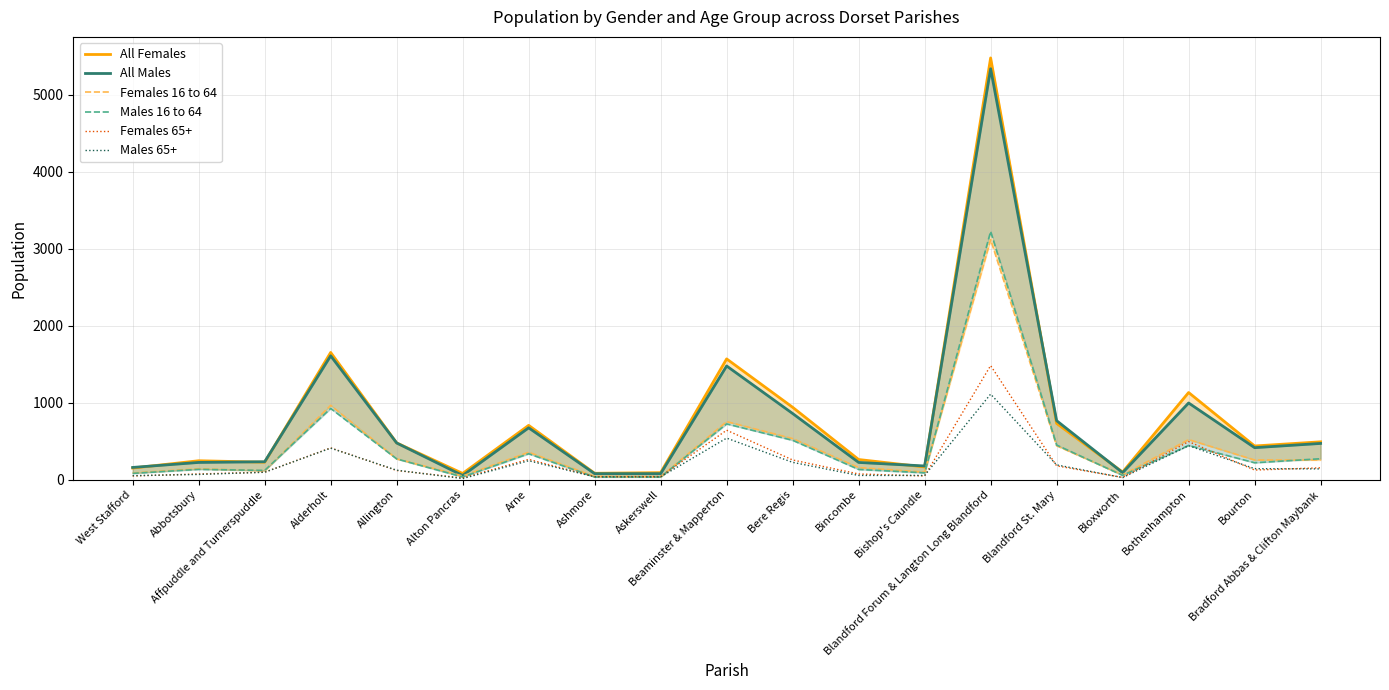

Reading left to right, list all the values displayed in this chart.

All Females: West Stafford=150	Abbotsbury=245	Affpuddle and Turnerspuddle=226	Alderholt=1653	Allington=477	Alton Pancras=80	Arne=705	Ashmore=82	Askerswell=90	Beaminster & Mapperton=1569	Bere Regis=940	Bincombe=261	Bishop's Caundle=164	Blandford Forum & Langton Long Blandford=5482	Blandford St. Mary=730	Bloxworth=98	Bothenhampton=1132	Bourton=437	Bradford Abbas & Clifton Maybank=491
All Males: West Stafford=158	Abbotsbury=223	Affpuddle and Turnerspuddle=232	Alderholt=1609	Allington=476	Alton Pancras=53	Arne=673	Ashmore=77	Askerswell=77	Beaminster & Mapperton=1477	Bere Regis=859	Bincombe=223	Bishop's Caundle=177	Blandford Forum & Langton Long Blandford=5342	Blandford St. Mary=766	Bloxworth=90	Bothenhampton=996	Bourton=415	Bradford Abbas & Clifton Maybank=470
Females 16 to 64: West Stafford=86	Abbotsbury=141	Affpuddle and Turnerspuddle=114	Alderholt=965	Allington=270	Alton Pancras=47	Arne=355	Ashmore=42	Askerswell=36	Beaminster & Mapperton=754	Bere Regis=533	Bincombe=156	Bishop's Caundle=97	Blandford Forum & Langton Long Blandford=3119	Blandford St. Mary=440	Bloxworth=61	Bothenhampton=520	Bourton=255	Bradford Abbas & Clifton Maybank=255
Males 16 to 64: West Stafford=81	Abbotsbury=133	Affpuddle and Turnerspuddle=119	Alderholt=925	Allington=269	Alton Pancras=34	Arne=336	Ashmore=33	Askerswell=34	Beaminster & Mapperton=724	Bere Regis=511	Bincombe=132	Bishop's Caundle=88	Blandford Forum & Langton Long Blandford=3226	Blandford St. Mary=449	Bloxworth=55	Bothenhampton=444	Bourton=219	Bradford Abbas & Clifton Maybank=271
Females 65+: West Stafford=47	Abbotsbury=73	Affpuddle and Turnerspuddle=96	Alderholt=412	Allington=118	Alton Pancras=21	Arne=263	Ashmore=38	Askerswell=40	Beaminster & Mapperton=642	Bere Regis=255	Bincombe=73	Bishop's Caundle=47	Blandford Forum & Langton Long Blandford=1482	Blandford St. Mary=179	Bloxworth=28	Bothenhampton=494	Bourton=124	Bradford Abbas & Clifton Maybank=153
Males 65+: West Stafford=51	Abbotsbury=67	Affpuddle and Turnerspuddle=95	Alderholt=409	Allington=122	Alton Pancras=13	Arne=245	Ashmore=36	Askerswell=35	Beaminster & Mapperton=539	Bere Regis=224	Bincombe=54	Bishop's Caundle=54	Blandford Forum & Langton Long Blandford=1111	Blandford St. Mary=191	Bloxworth=26	Bothenhampton=441	Bourton=142	Bradford Abbas & Clifton Maybank=139